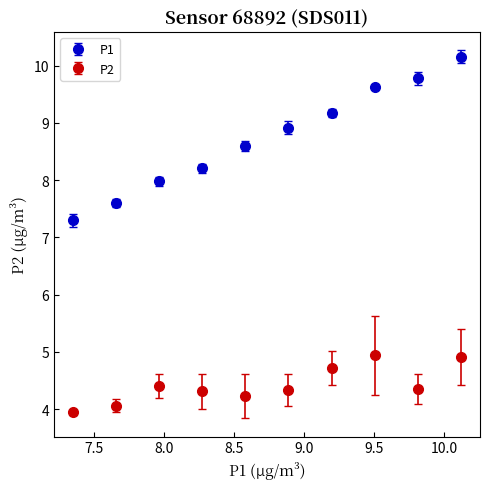

Which series has the widest spread of values?

P1